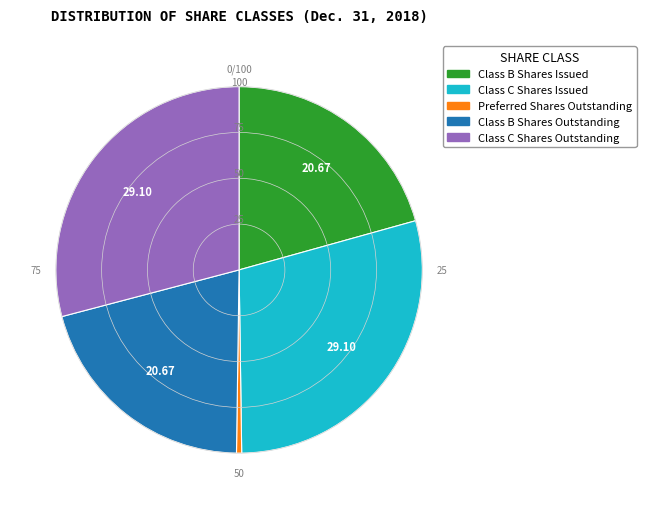

Count the number of slices in the pie.

5